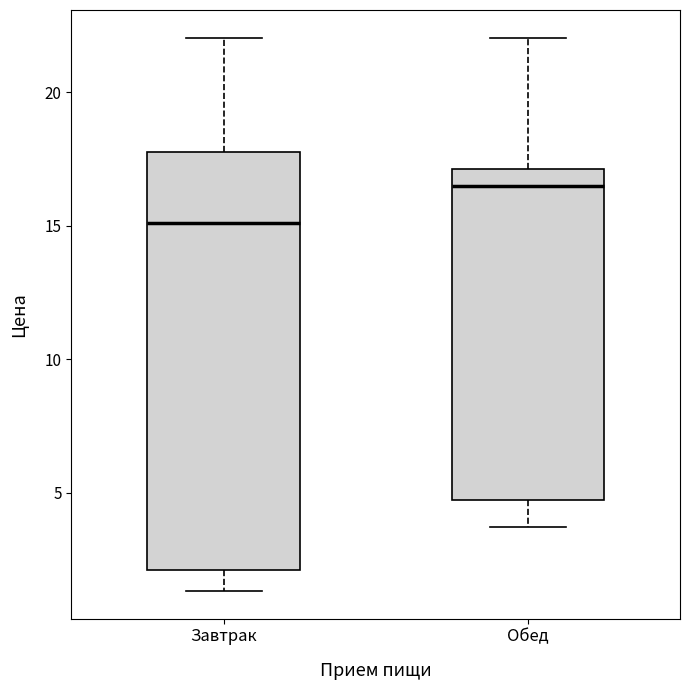

Where does the lower whisker of the box for Обед end on the y-axis? The values are not printed on the chart, so give them approximately, as read against the axis.

3.5